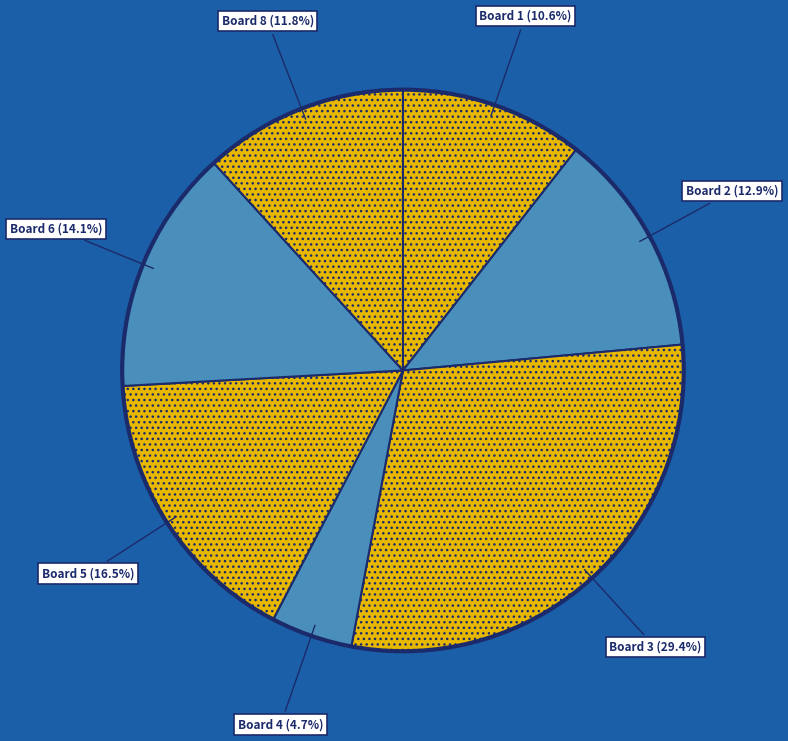

To the nearest percent, what is the difference between the largest and smallest slice percentages?

25%